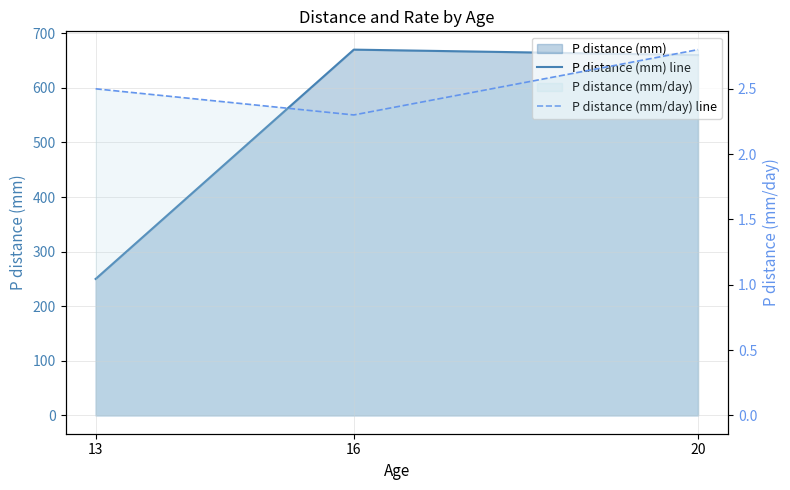

Which series has the largest total across all categories?

P distance (mm) line